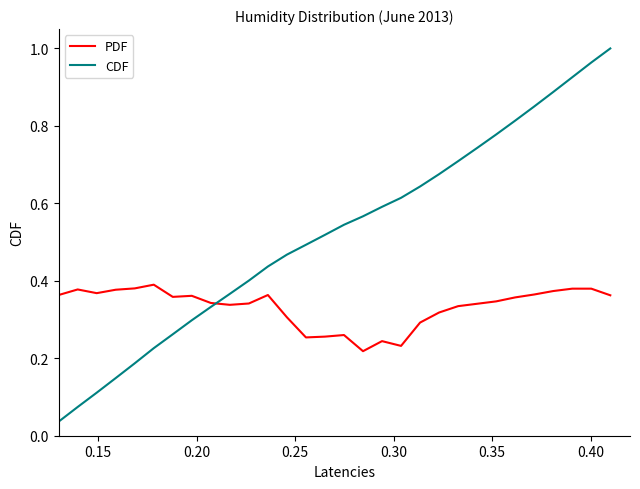

Which series has the largest total across all categories?

CDF